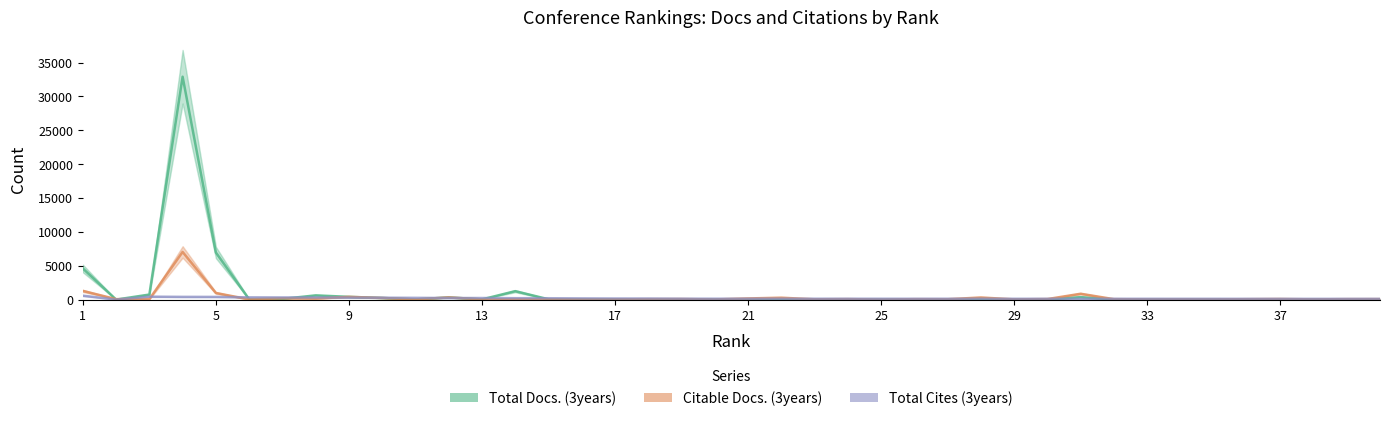

Count the number of data series in this chart.

3